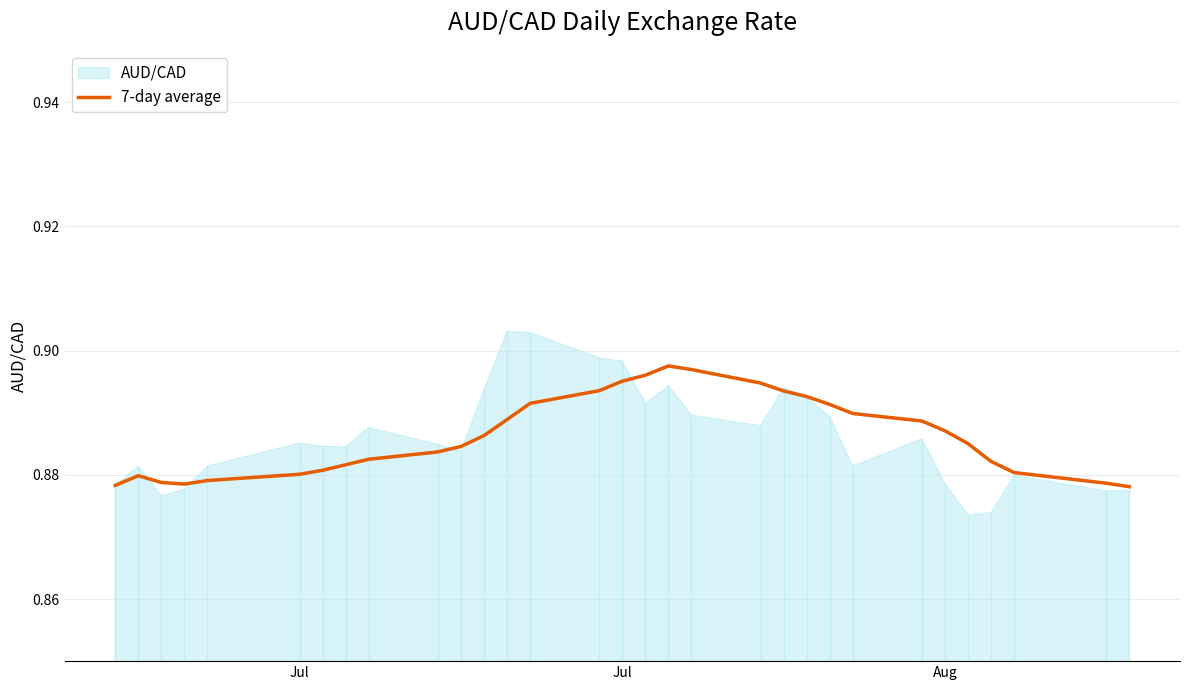

True or false: the data shows 0.2 at 6.

False